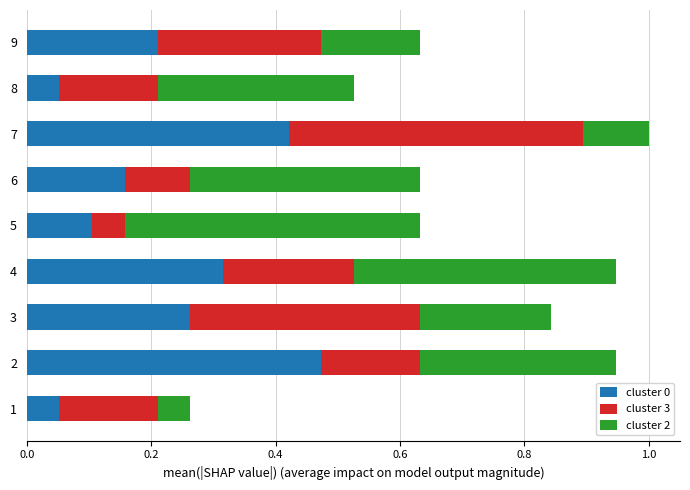

What is the sum of all cluster 0 values?

2.1